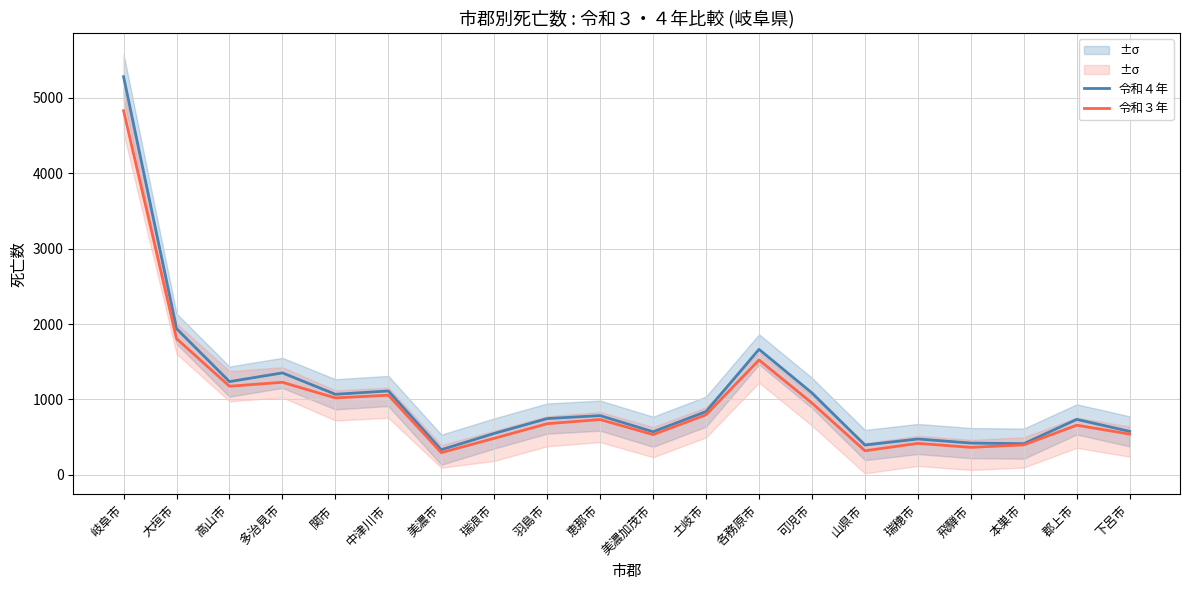

What is the value of the 令和４年 point at the 1st from the left?

5282